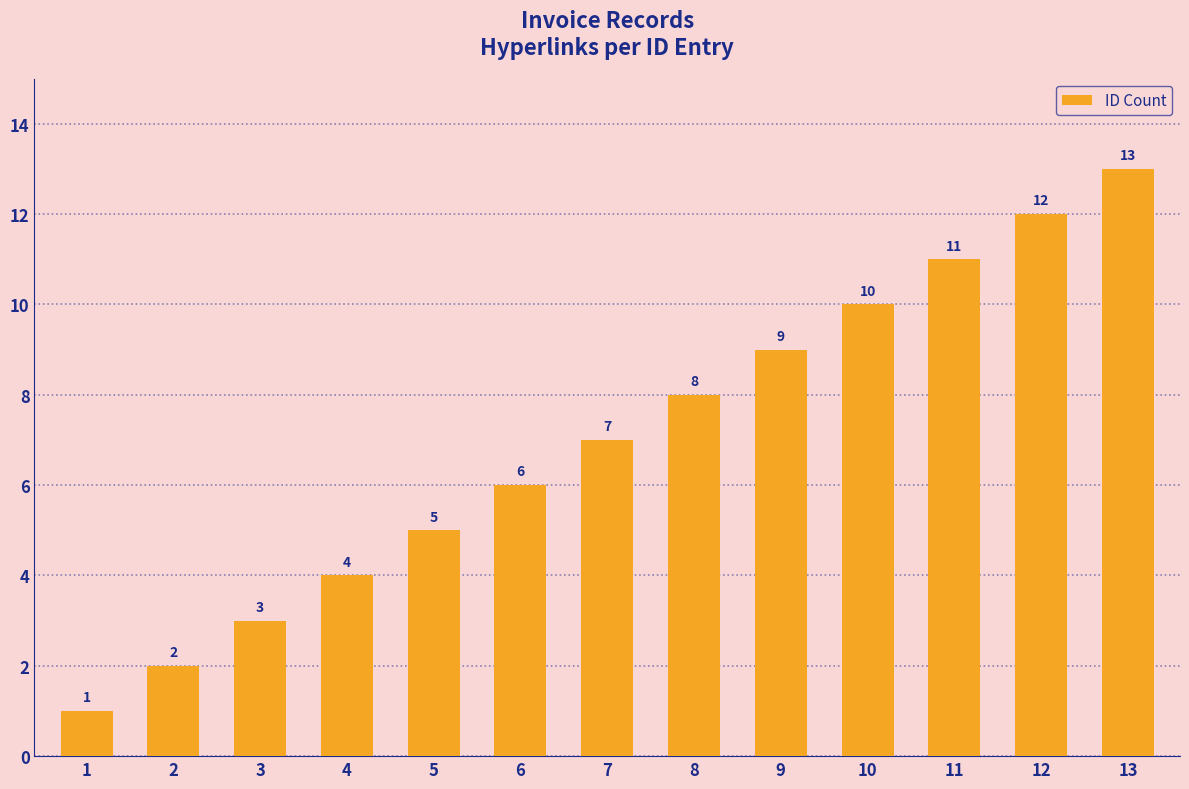

Which label corresponds to the smallest value in the chart?

1